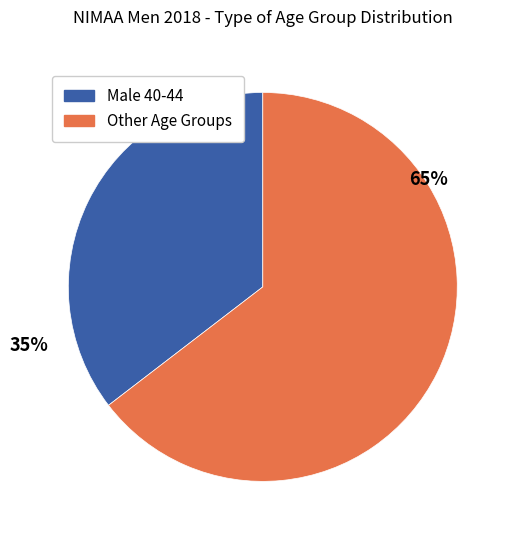

Is there any slice that represents more than half of the pie?

Yes